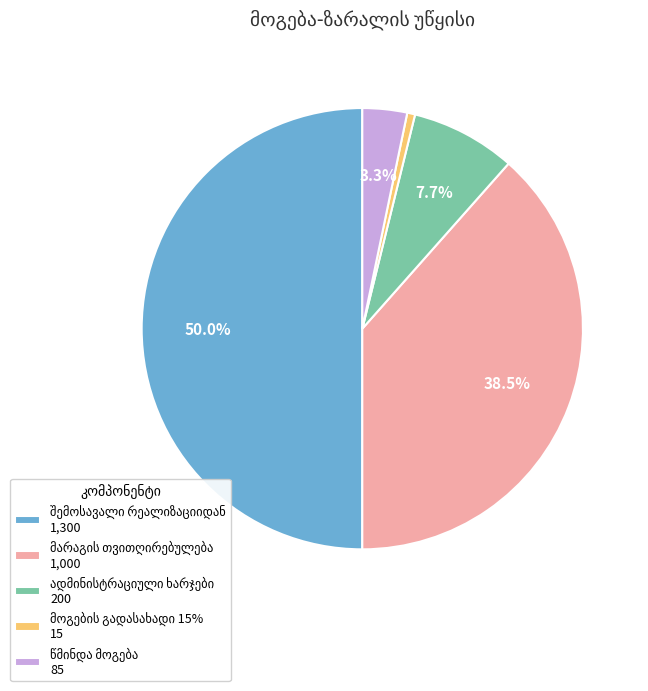

Count the number of slices in the pie.

5